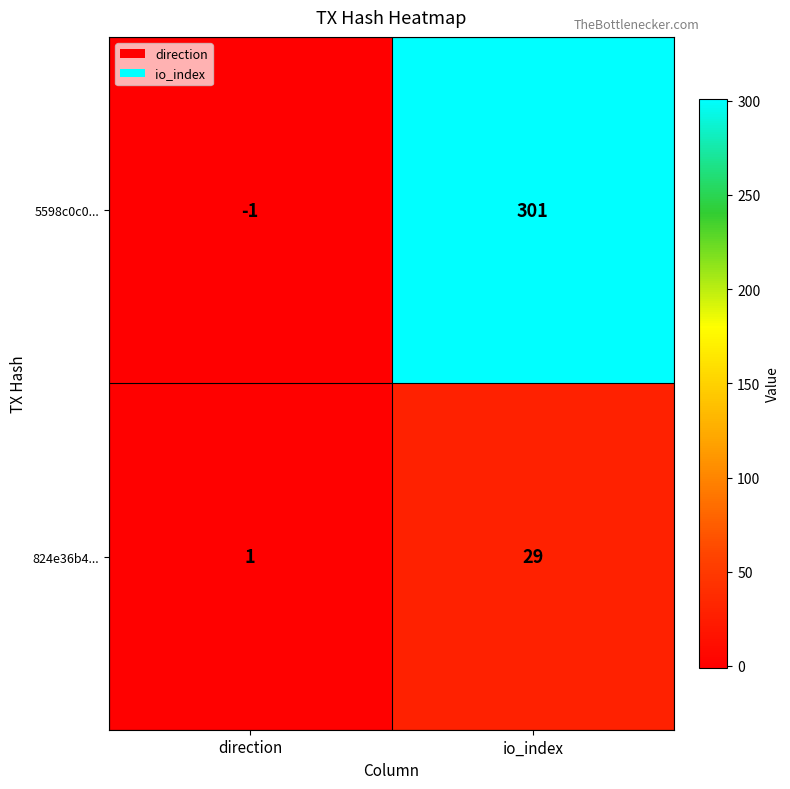

How many values in 5598c0c0... are above zero?

1